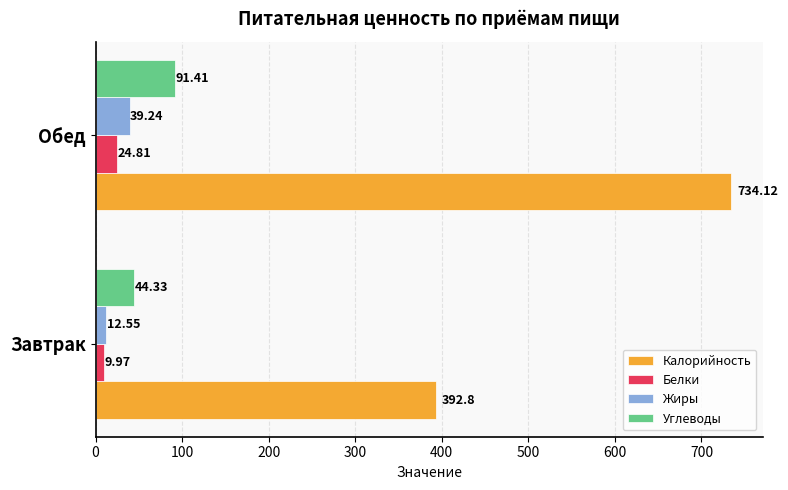

Rank the categories by Белки value from highest to lowest.

Обед, Завтрак